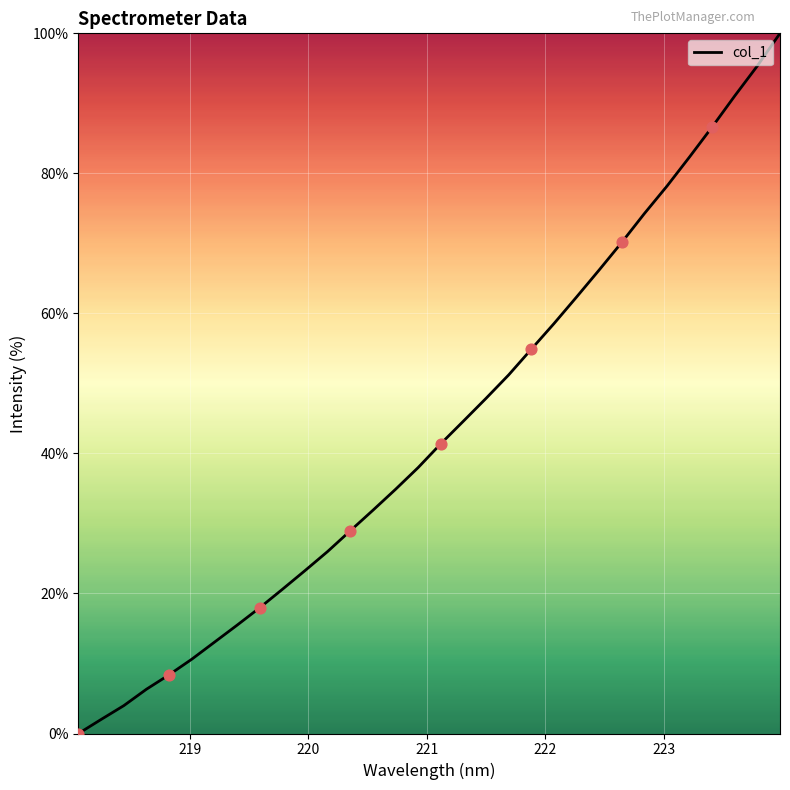

What is the greatest value displayed?

100.0